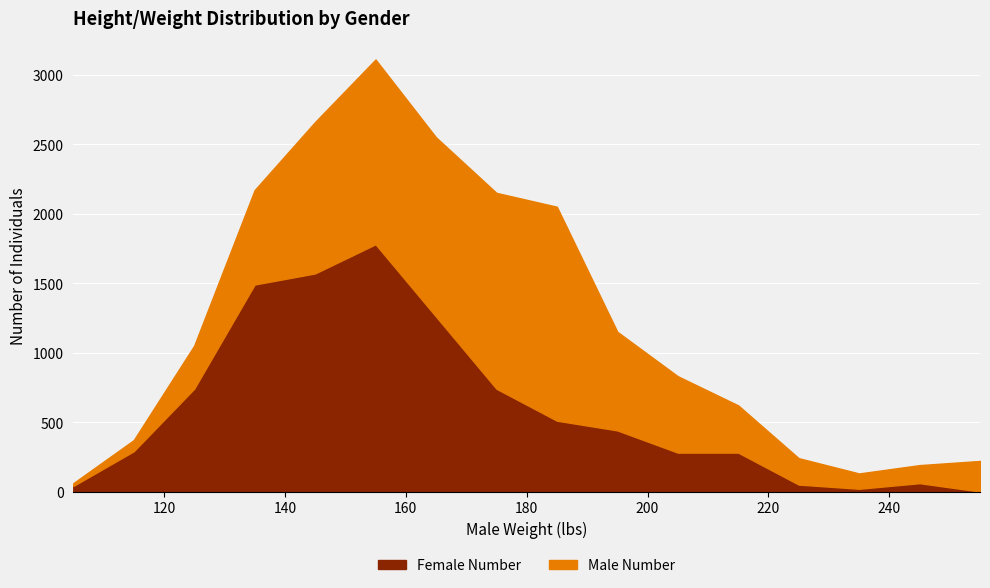

How many values in Female Number are above zero?

15